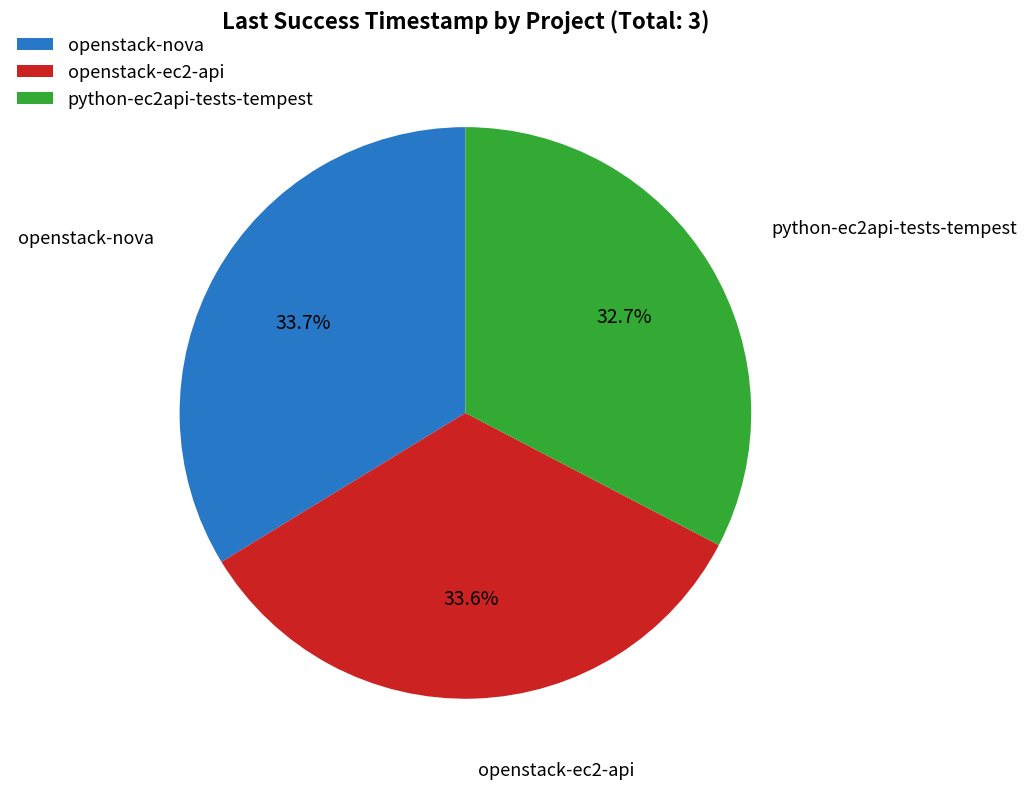

To the nearest percent, what percentage of the pie is openstack-ec2-api?

34%